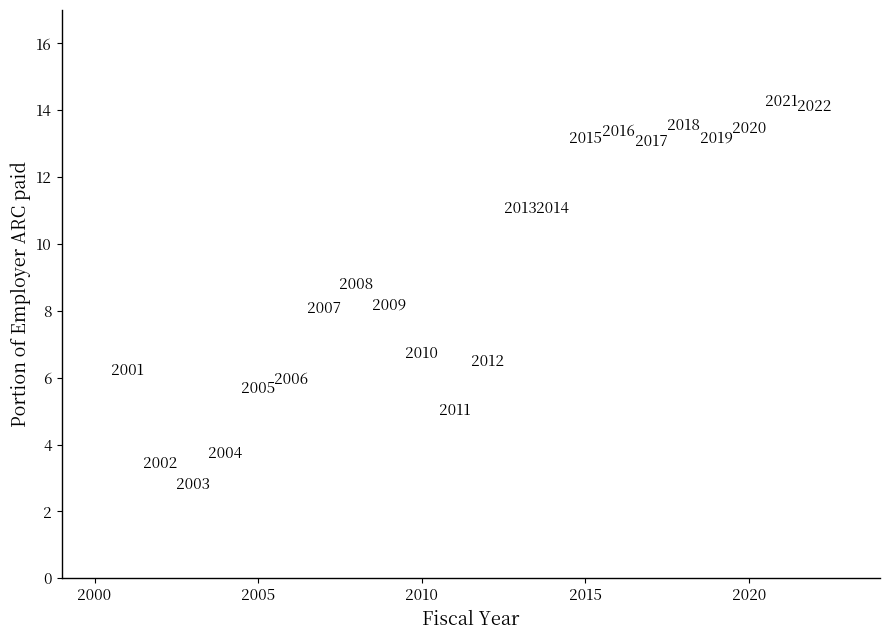

What Y value in the scatter plot is closest to 8?

8.1